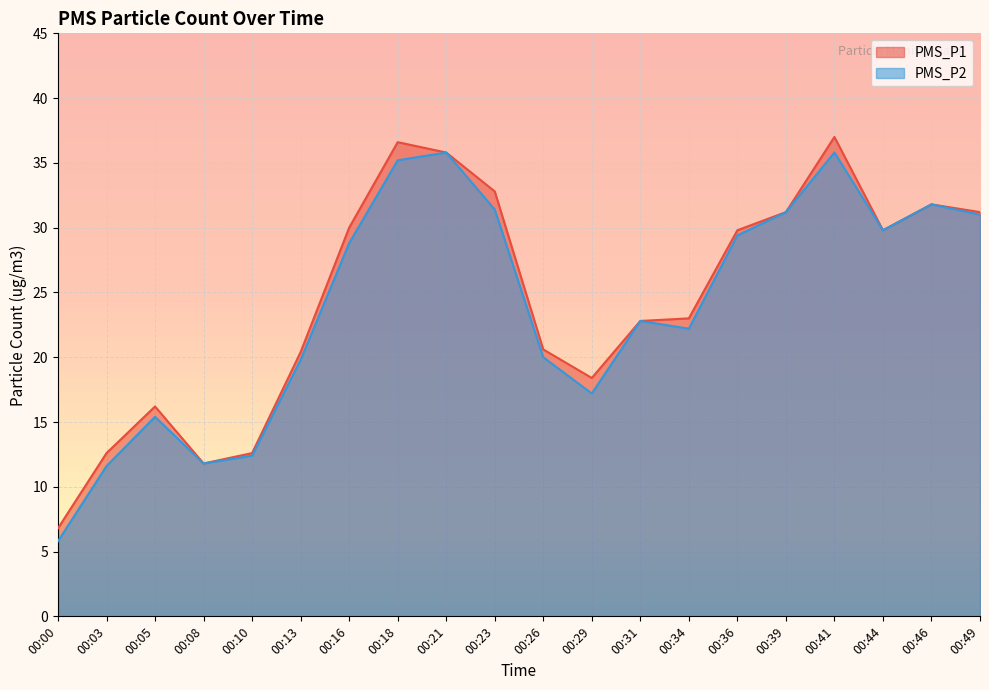

What is the sum of the PMS_P1 values at 00:21 and 00:44?

65.6